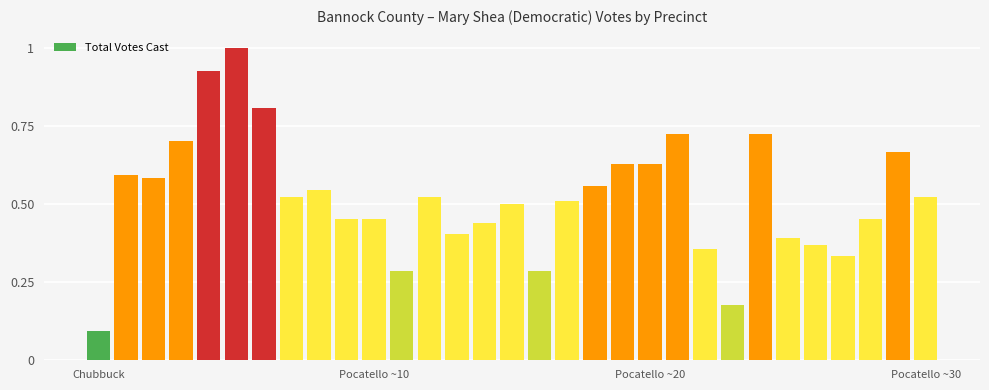

What is the sum of all values?

16.2